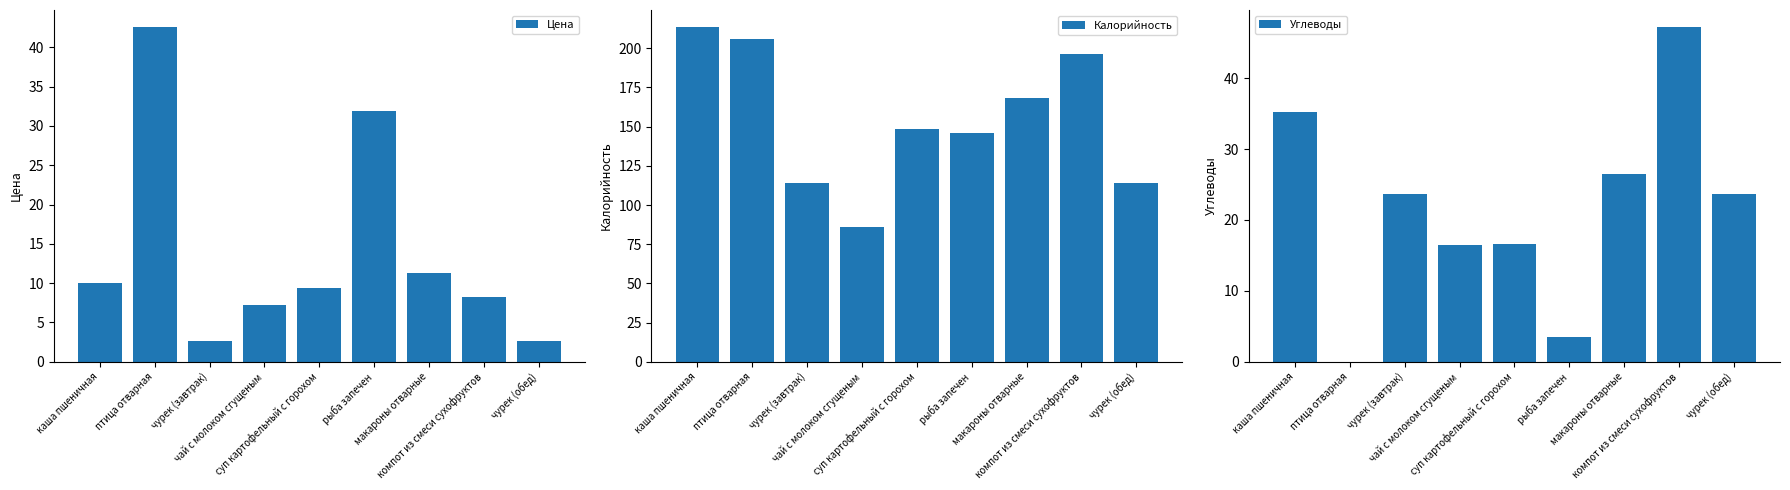

Which has a higher value, каша пшеничная or компот из смеси сухофруктов?

каша пшеничная